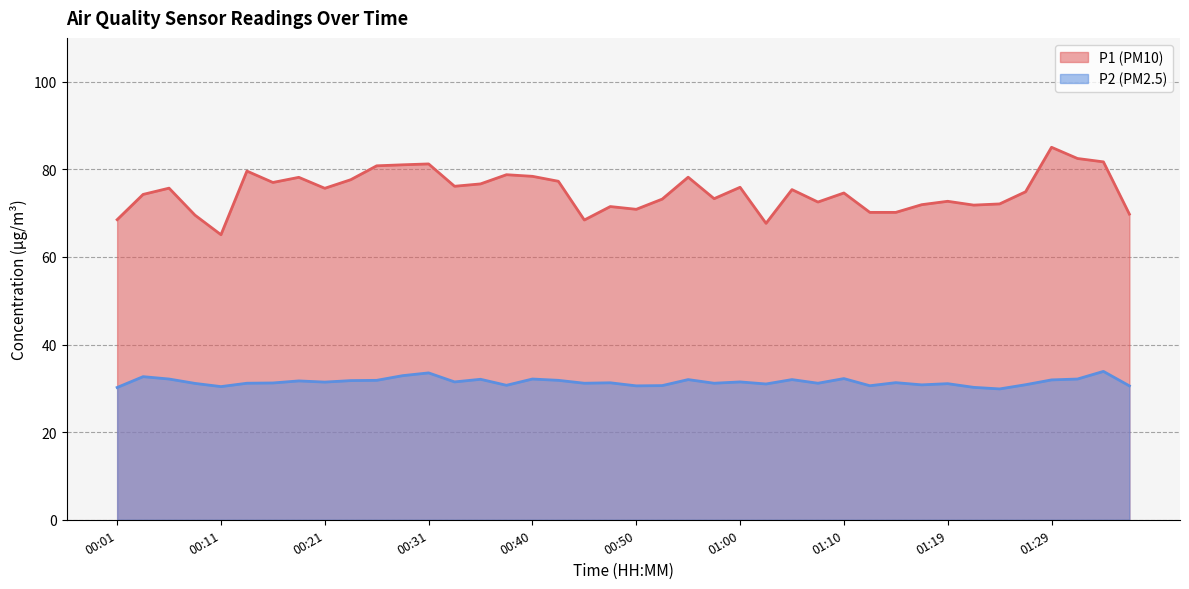

How many data points in P2 are above 31?

28